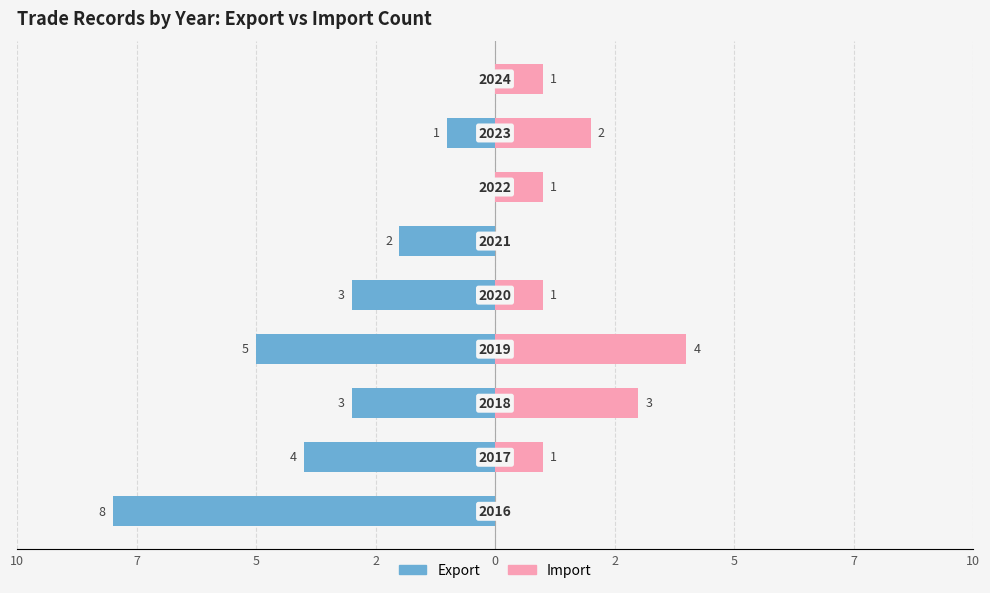

How many values in the Export series exceed -3?

4